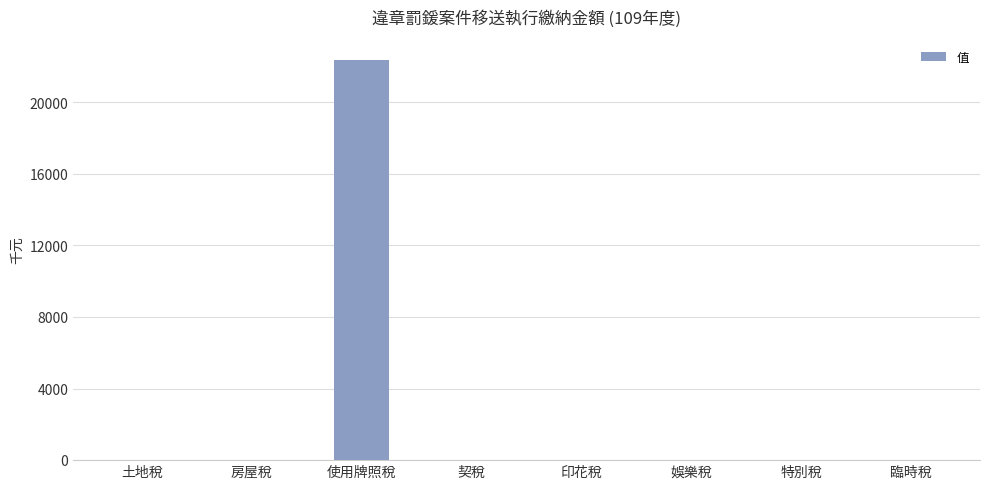

What is the sum of all values?

22388